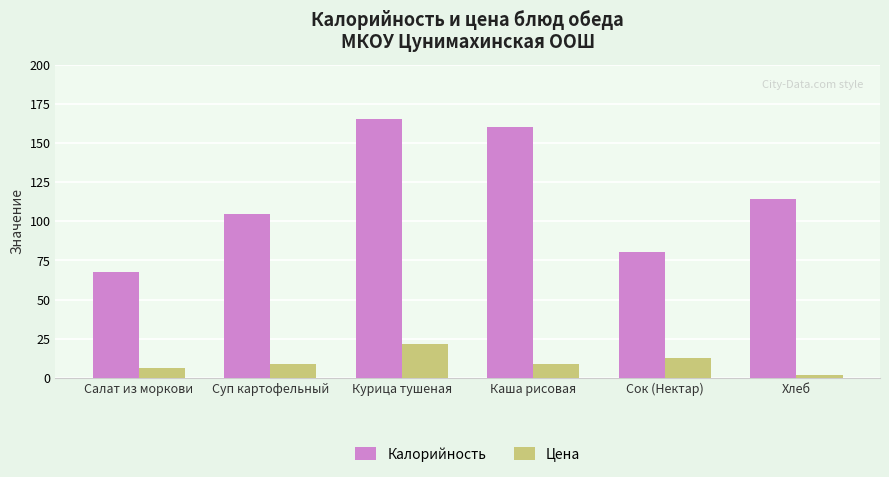

What is the difference between the maximum and minimum values in the Калорийность series?

97.6